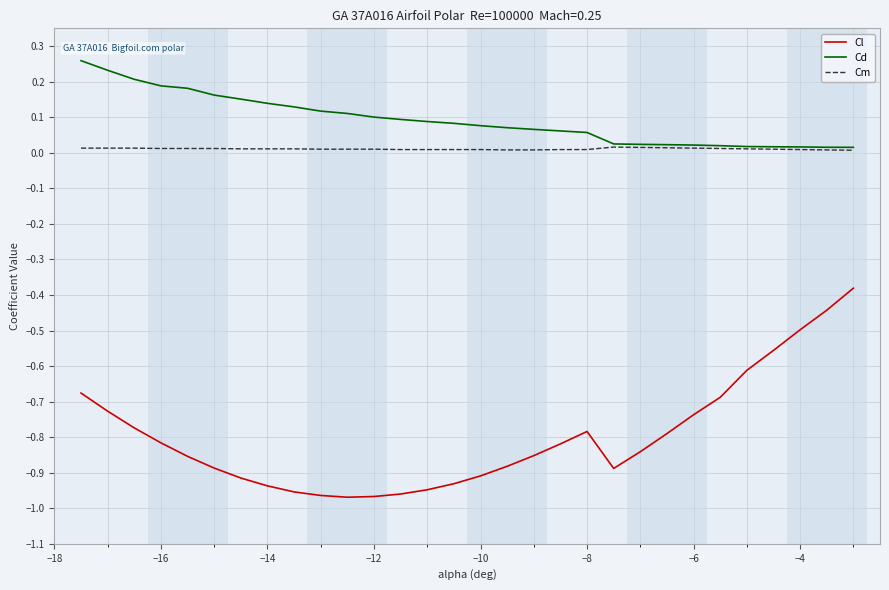

True or false: Cd and Cl intersect in this chart.

False